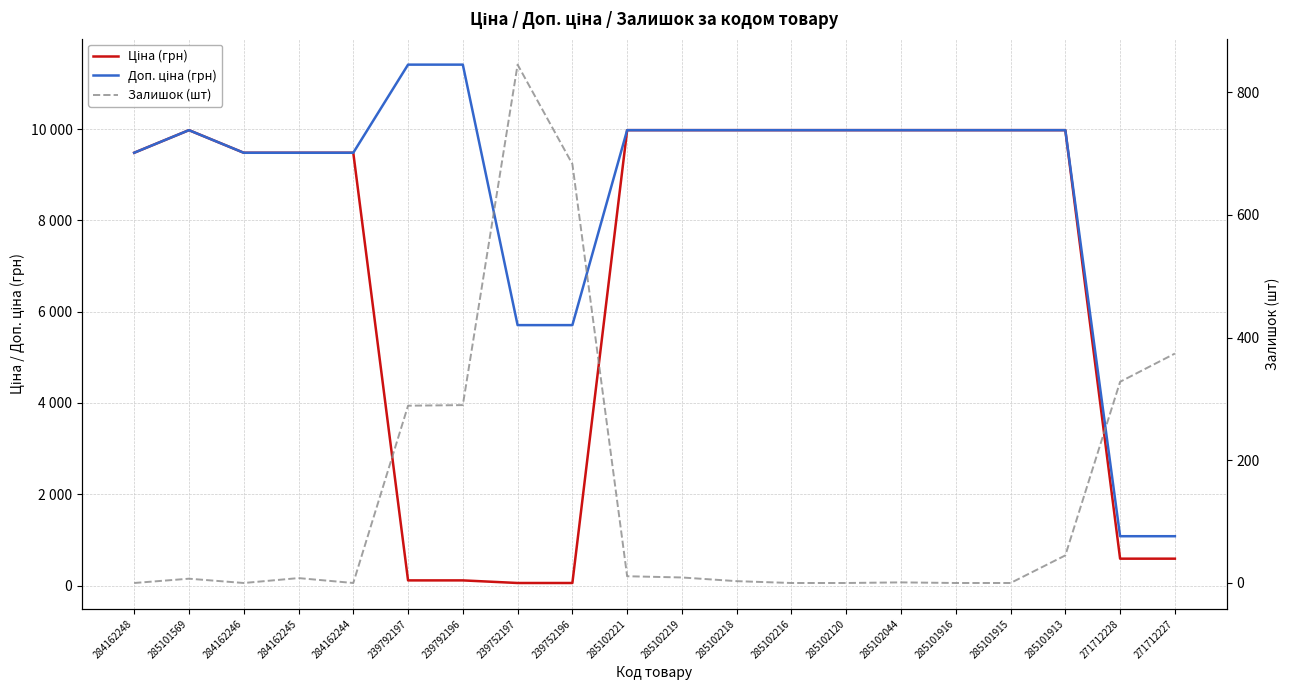

The Доп. ціна (грн) series shows 9975.0 at 285102219. True or false?

True